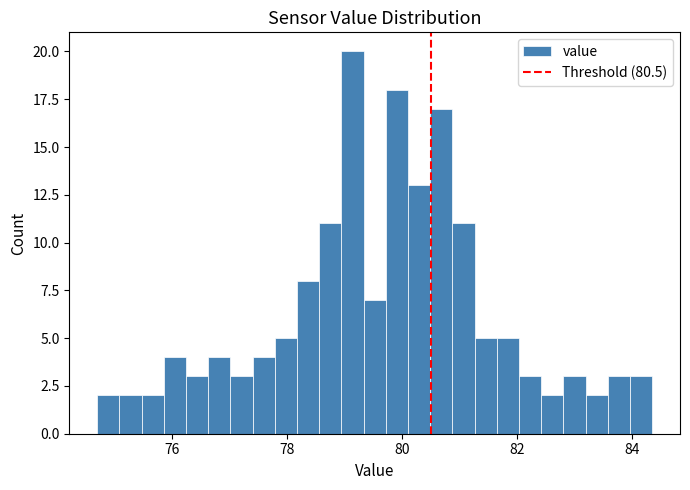

Read against the x-axis, roughly where is the centre of the tallest bar?

79.2